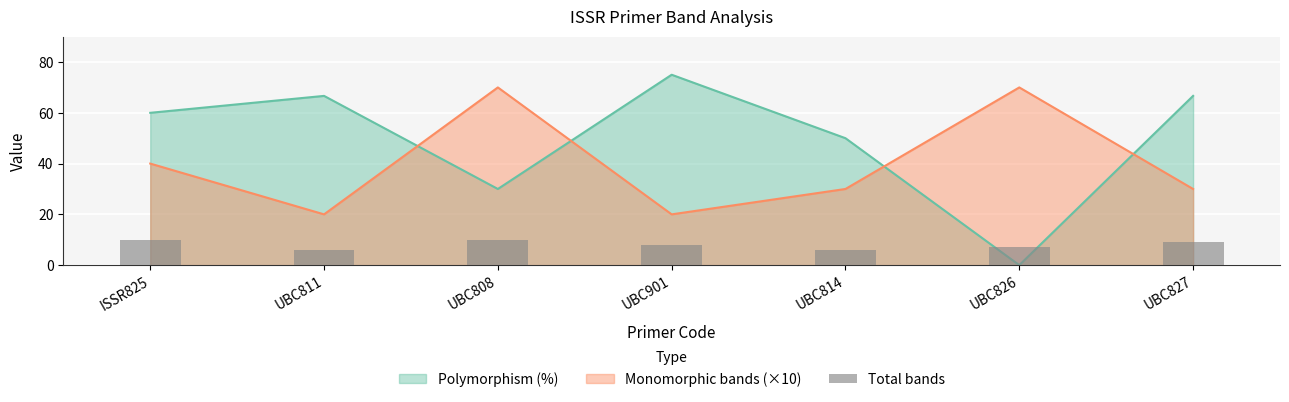

What position from the right is UBC901?

4